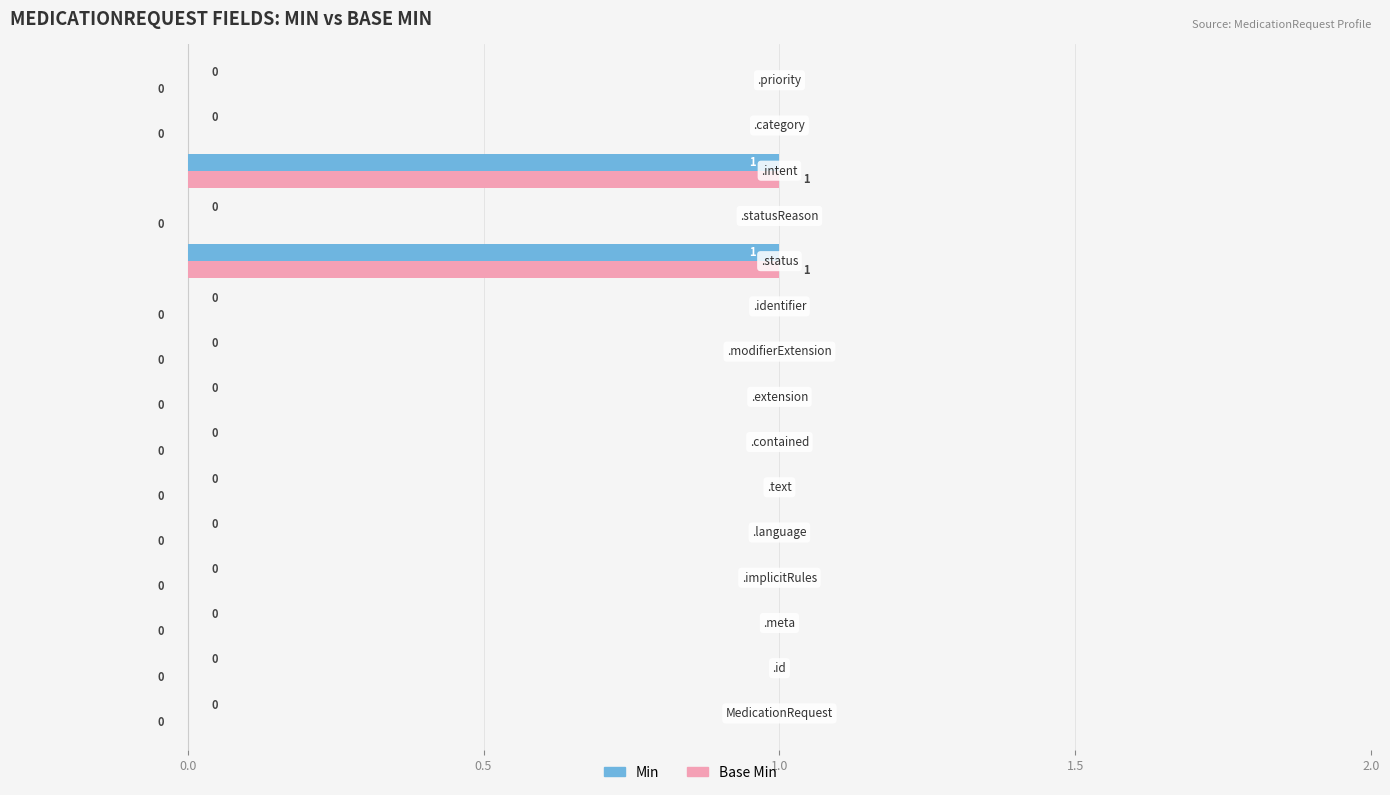

How many Base Min values are between 0 and 1?

15